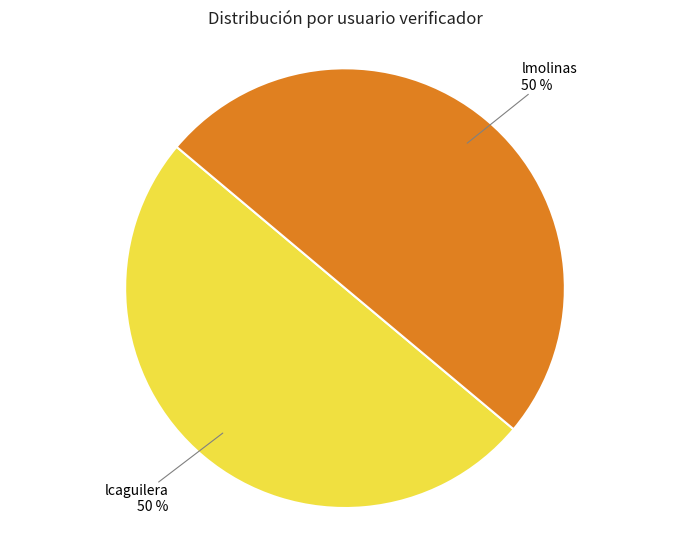

To the nearest percent, what is the average slice percentage?

50%